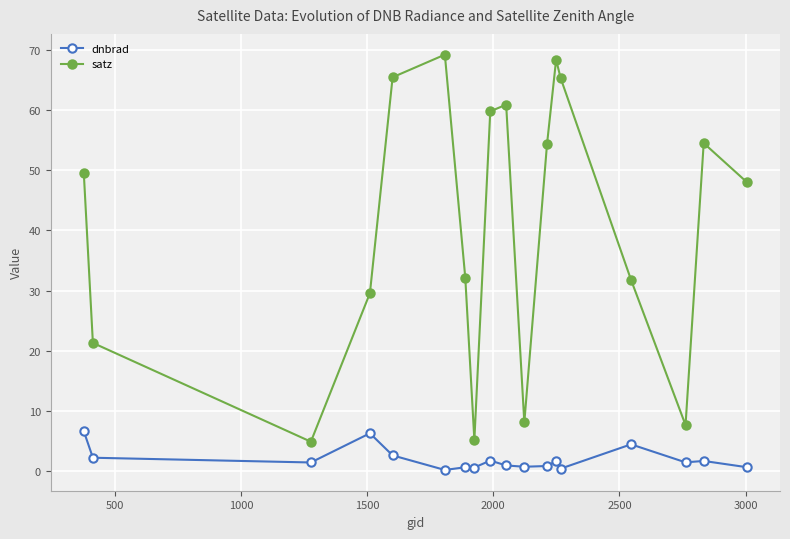

List the series in order of their overall mean, lowest first.

dnbrad, satz